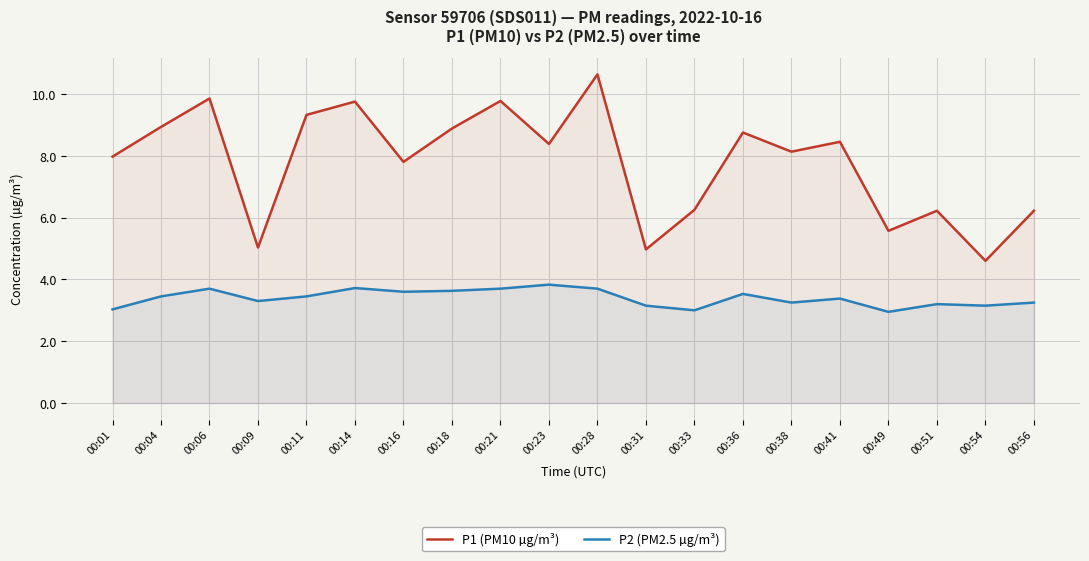

At which label is P1 (PM10 µg/m³) closest to 7?

00:33